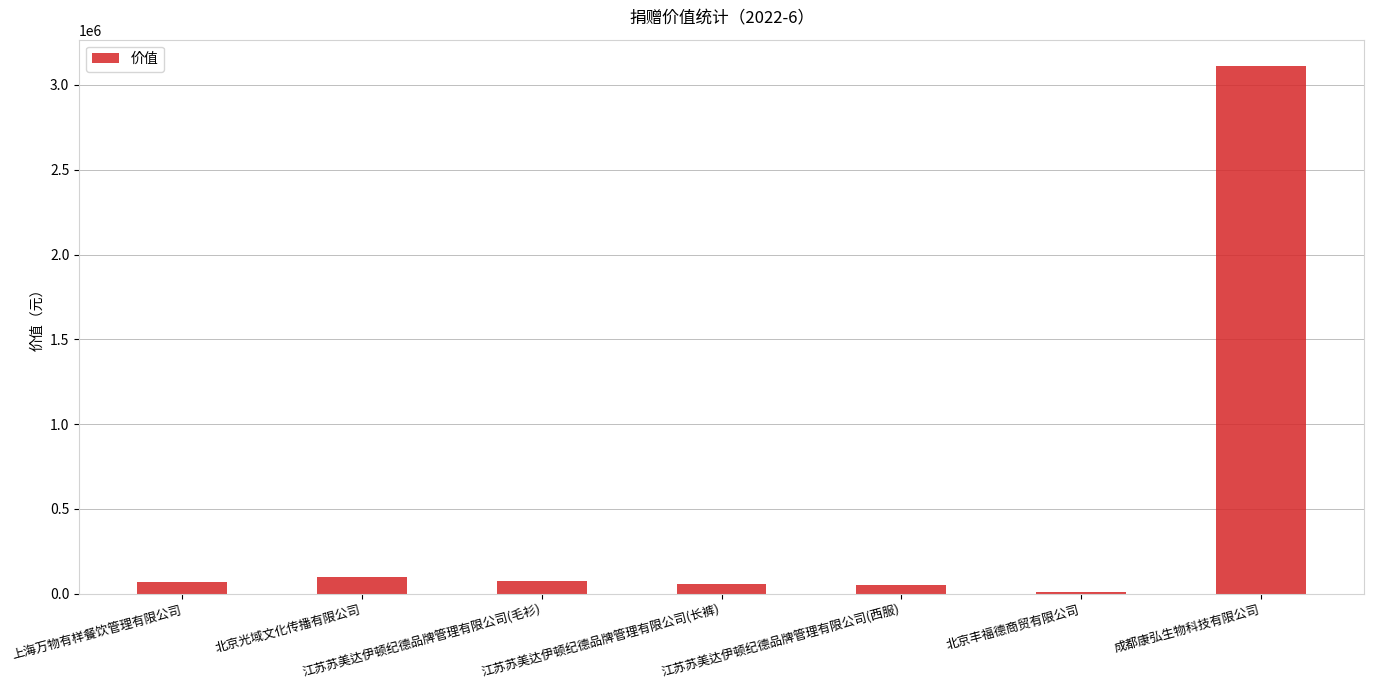

Count the number of data series in this chart.

1